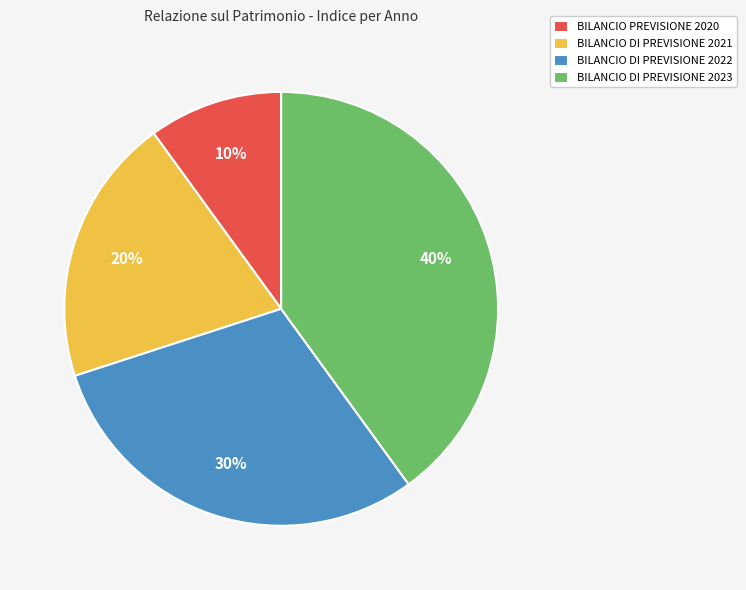

Which slice is the smallest?

BILANCIO PREVISIONE 2020